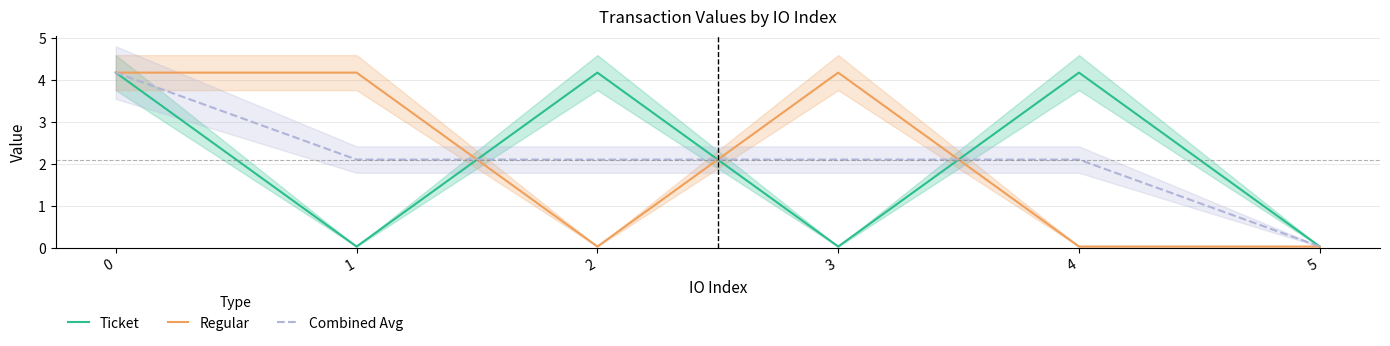

What are all the series names shown in the legend?

Ticket, Regular, Combined Avg